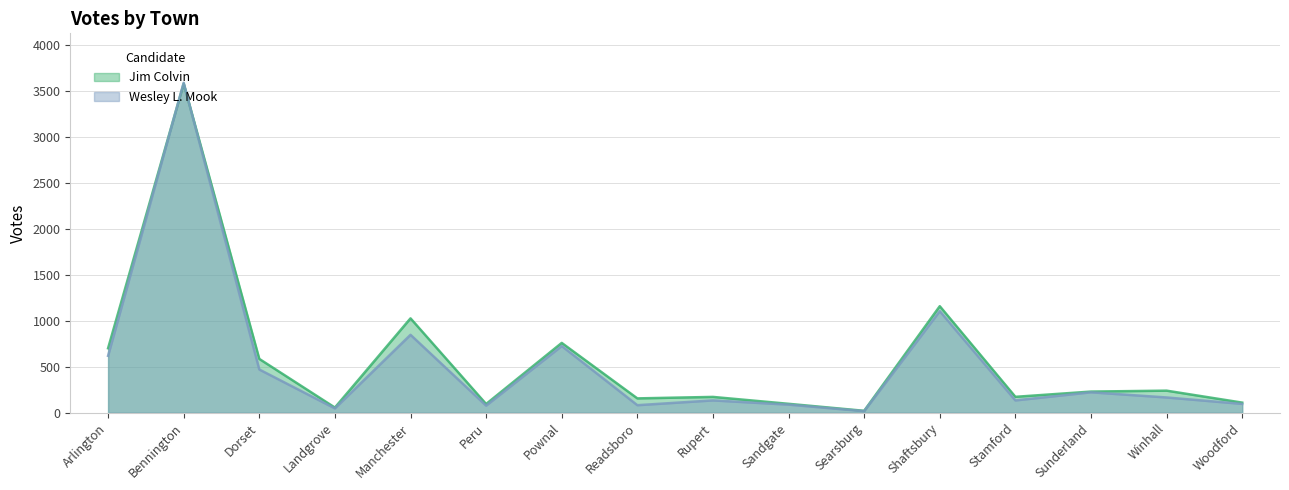

What is the label of the 7th point from the left?

Pownal